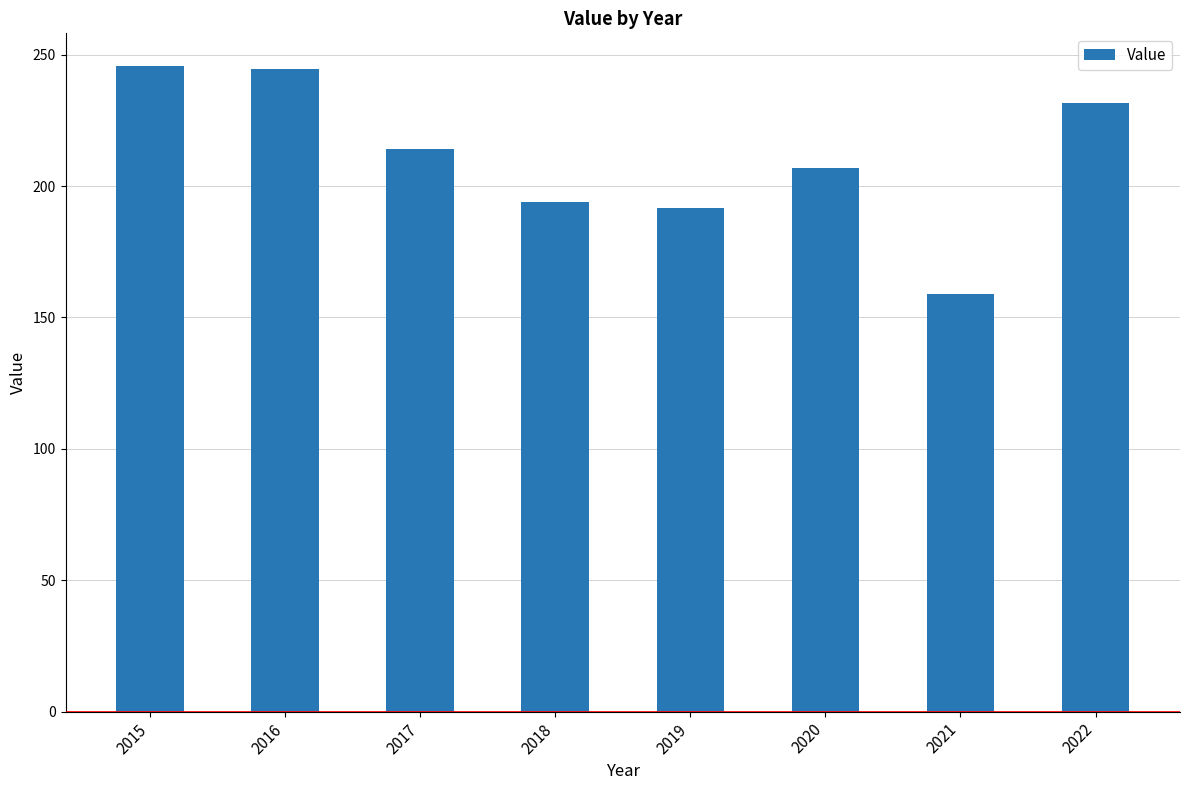

What is the greatest value displayed?

245.8